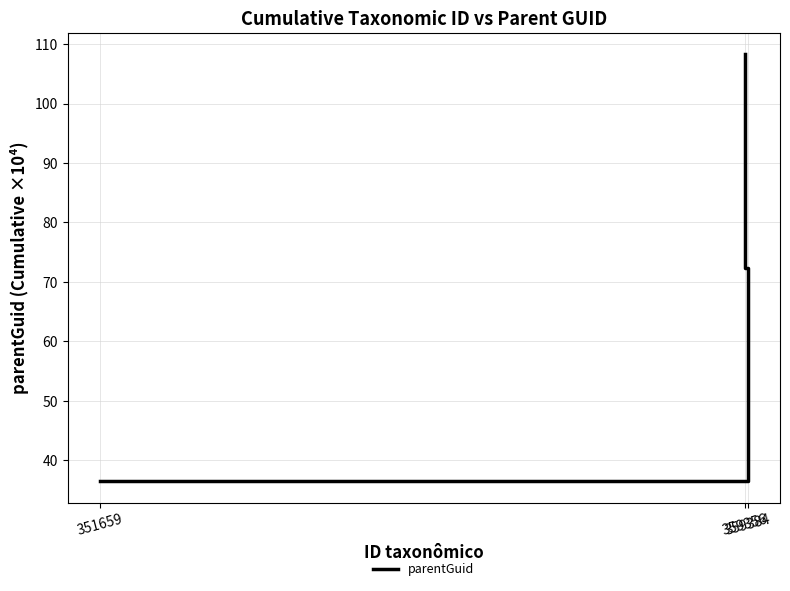

List the labels in order of value, largest first.

359356, 359384, 351659